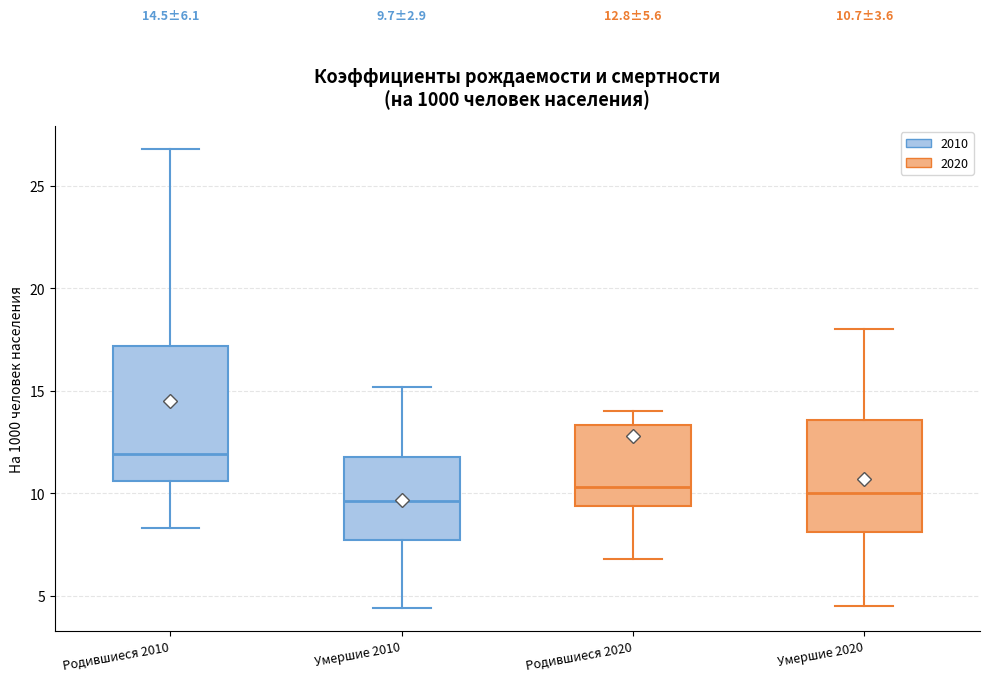

Which box's median line is the highest?

Родившиеся 2010